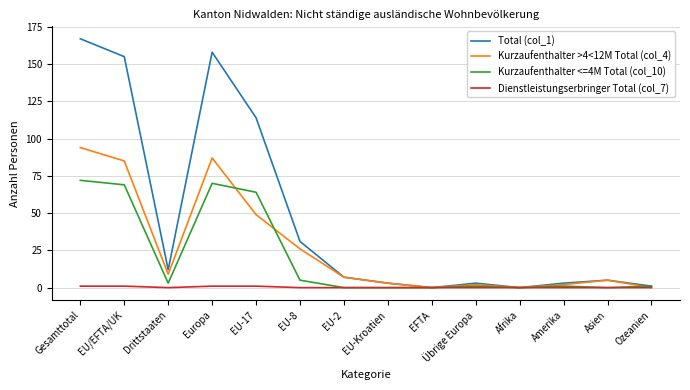

Reading right to left, list all the values displayed in this chart.

Total (col_1): Ozeanien=1	Asien=5	Amerika=3	Afrika=0	Übrige Europa=3	EFTA=0	EU-Kroatien=3	EU-2=7	EU-8=31	EU-17=114	Europa=158	Drittstaaten=12	EU/EFTA/UK=155	Gesamttotal=167
Kurzaufenthalter >4<12M Total (col_4): Ozeanien=0	Asien=5	Amerika=2	Afrika=0	Übrige Europa=2	EFTA=0	EU-Kroatien=3	EU-2=7	EU-8=26	EU-17=49	Europa=87	Drittstaaten=9	EU/EFTA/UK=85	Gesamttotal=94
Kurzaufenthalter <=4M Total (col_10): Ozeanien=1	Asien=0	Amerika=1	Afrika=0	Übrige Europa=1	EFTA=0	EU-Kroatien=0	EU-2=0	EU-8=5	EU-17=64	Europa=70	Drittstaaten=3	EU/EFTA/UK=69	Gesamttotal=72
Dienstleistungserbringer Total (col_7): Ozeanien=0	Asien=0	Amerika=0	Afrika=0	Übrige Europa=0	EFTA=0	EU-Kroatien=0	EU-2=0	EU-8=0	EU-17=1	Europa=1	Drittstaaten=0	EU/EFTA/UK=1	Gesamttotal=1